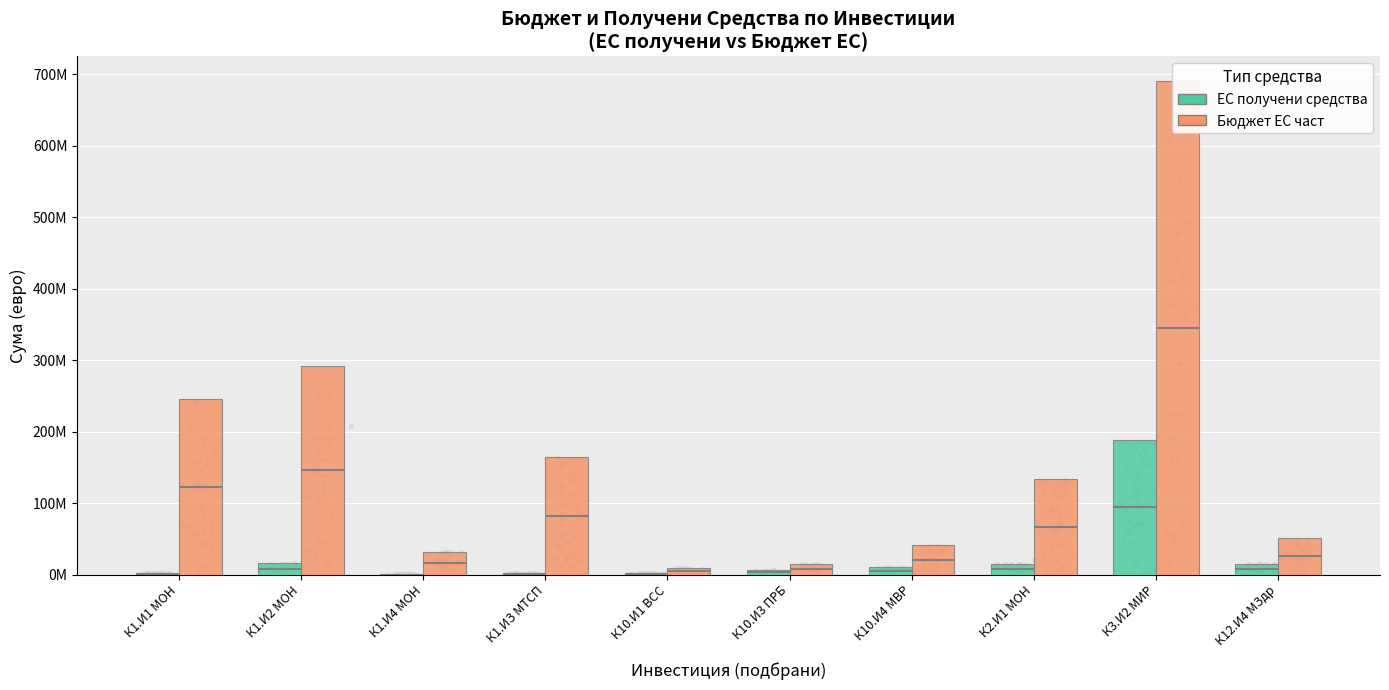

What are all the series names shown in the legend?

ЕС получени средства, Бюджет ЕС част